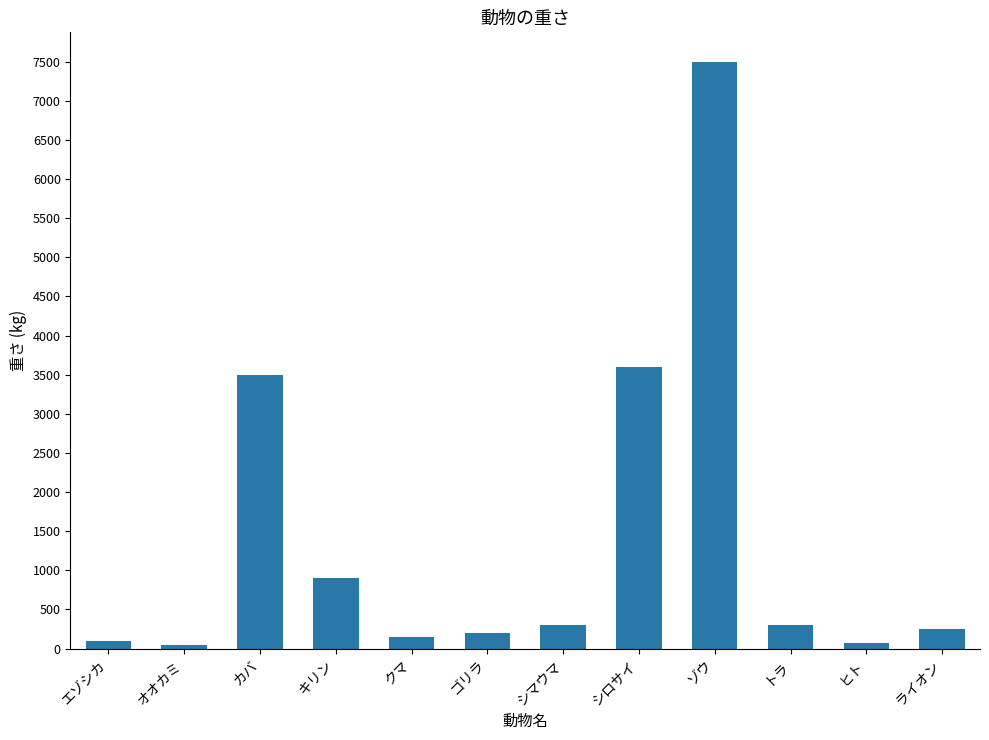

At which label does the data first exceed 300?

カバ